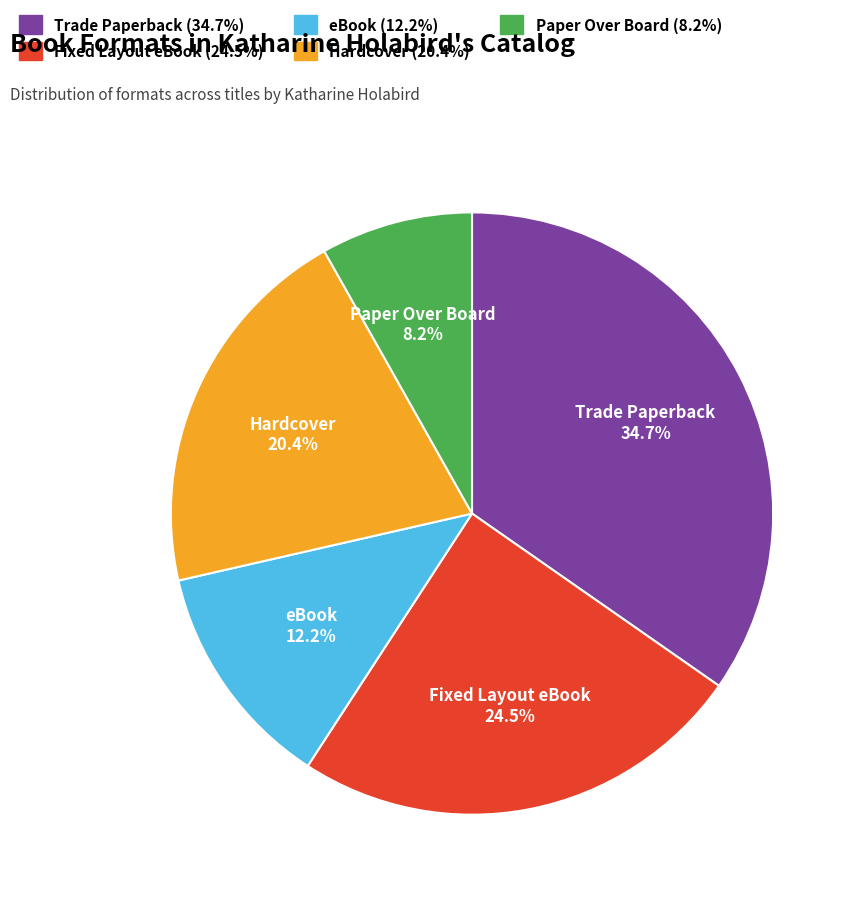

Is there any slice that represents more than half of the pie?

No